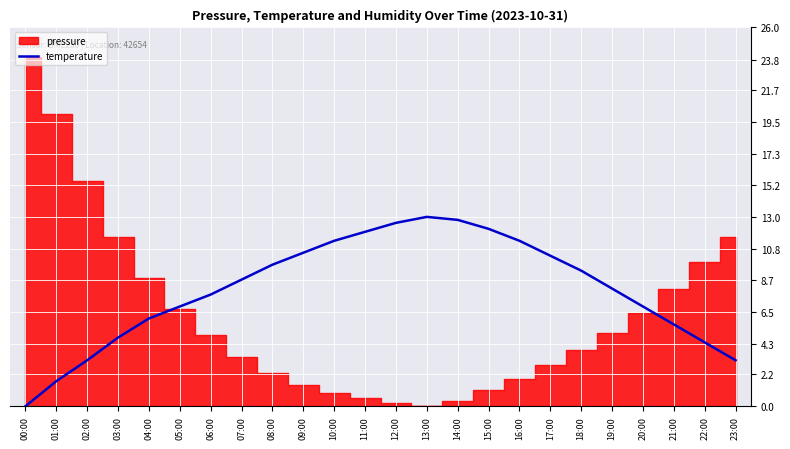

How many points are higher than both their immediate neighbors (excluding endpoints)?

1